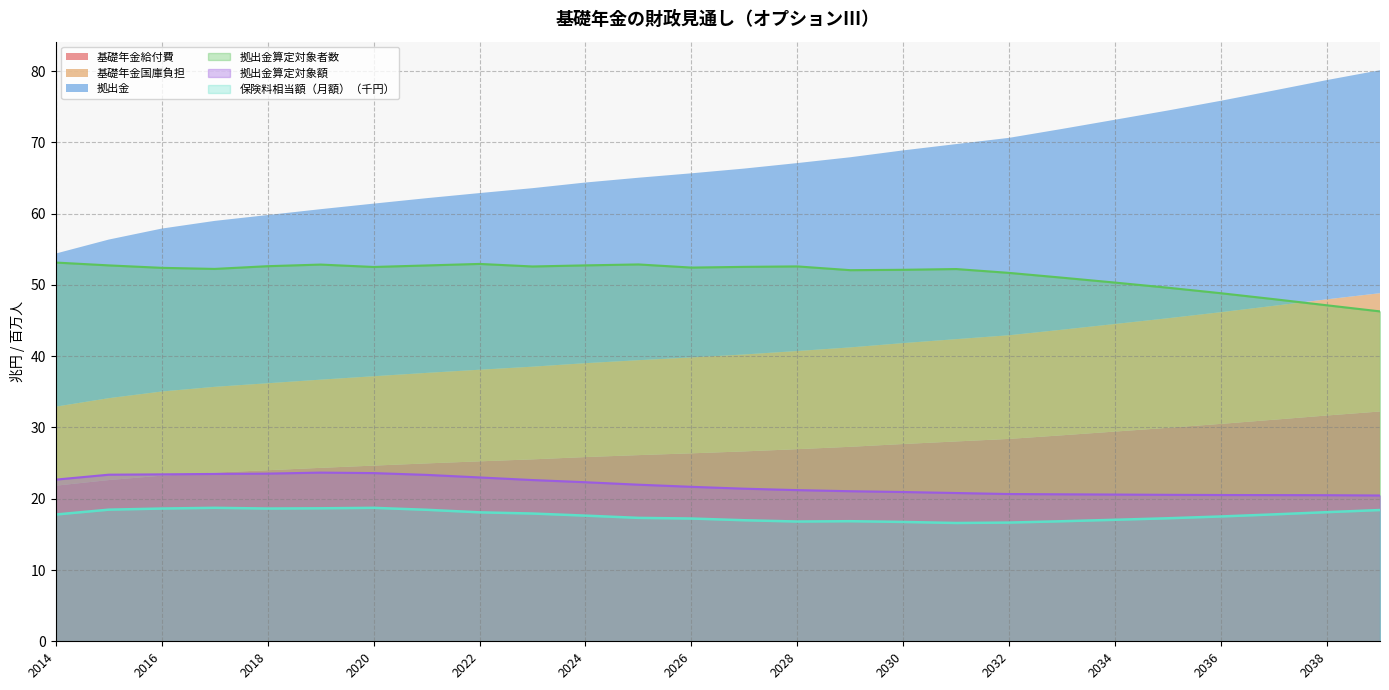

True or false: 拠出金算定対象額 and 保険料相当額（月額） intersect in this chart.

False